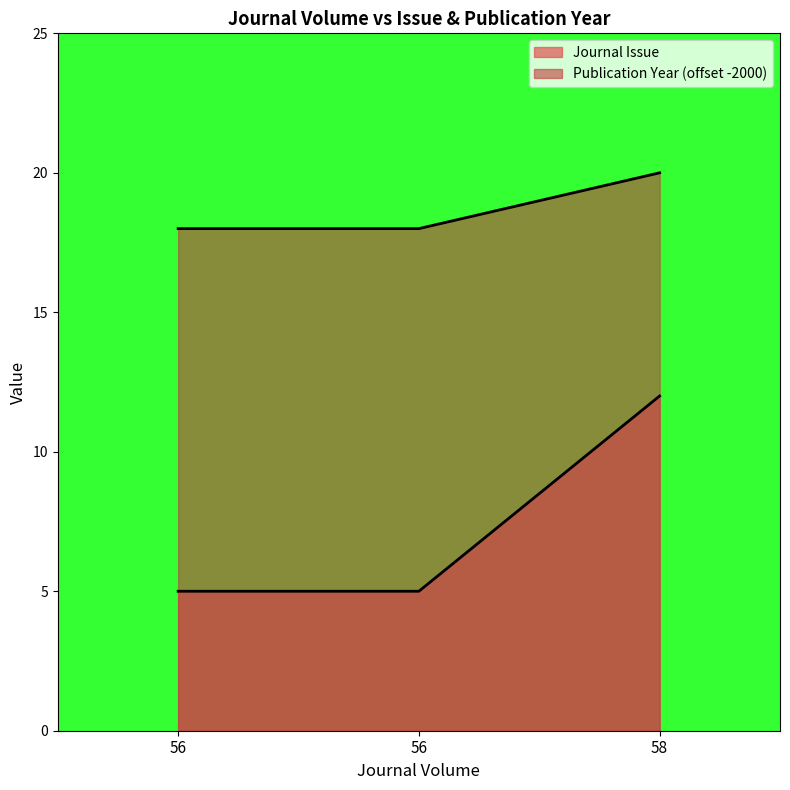

Rank the series by their maximum value, from lowest to highest.

Journal Issue, Publication Year